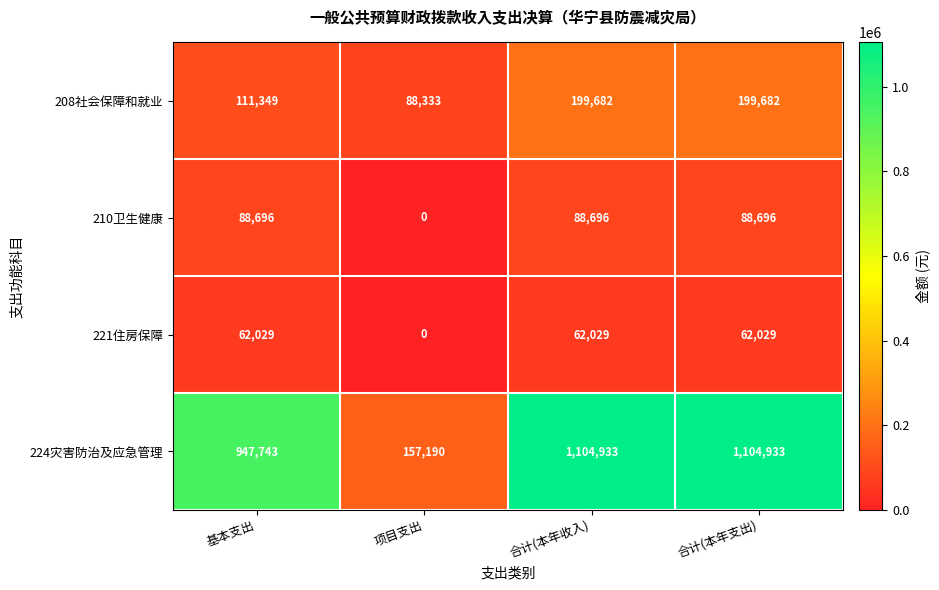

What is the difference between the 208社会保障和就业 values at 合计(本年支出) and 项目支出?

111349